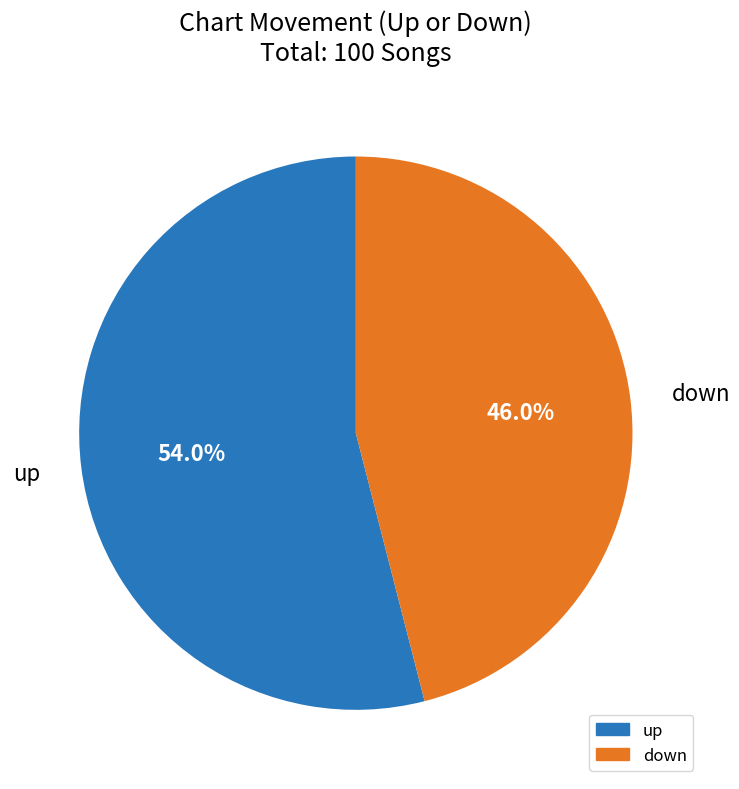

What is the smallest slice in the pie chart?

down